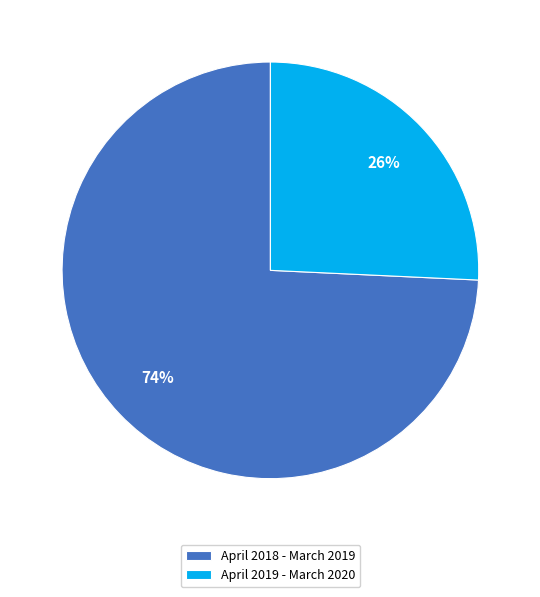

Which has a higher value, April 2019 - March 2020 or April 2018 - March 2019?

April 2018 - March 2019